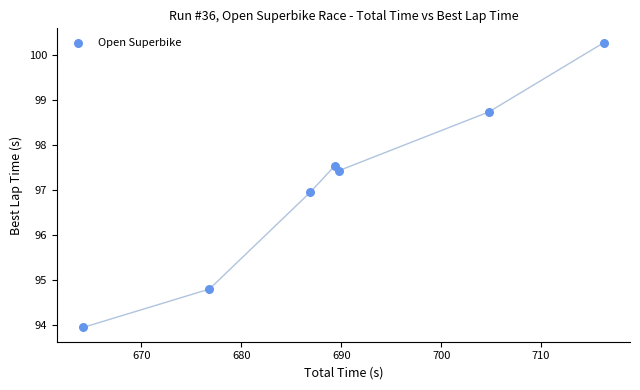

What is the average X value?

689.7